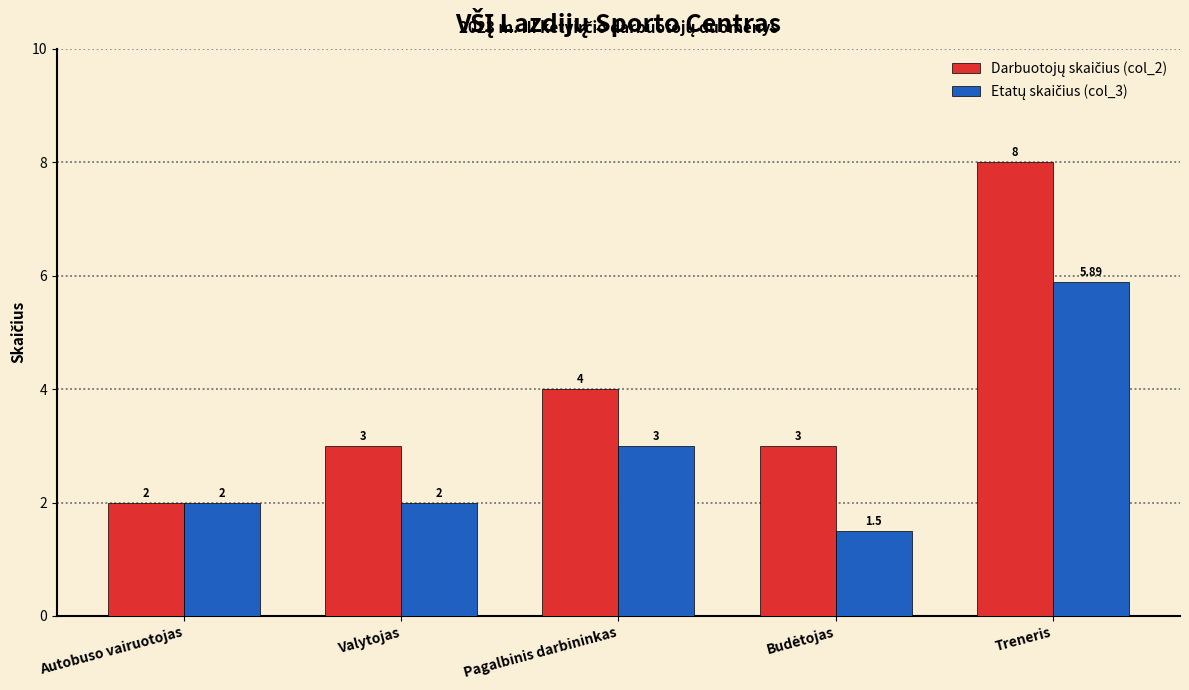

At which category does the chart reach its peak across all series?

Treneris